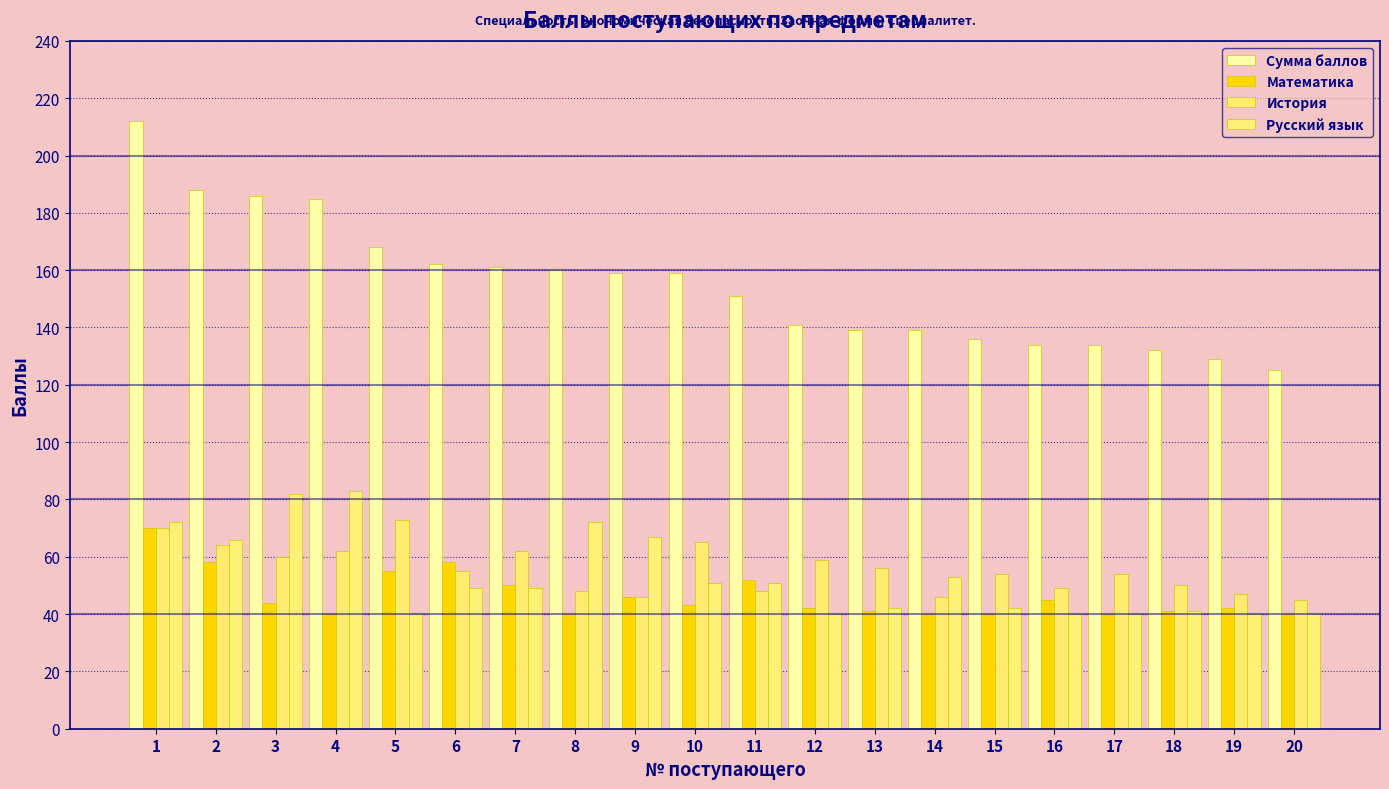

Does the chart contain any negative values?

No